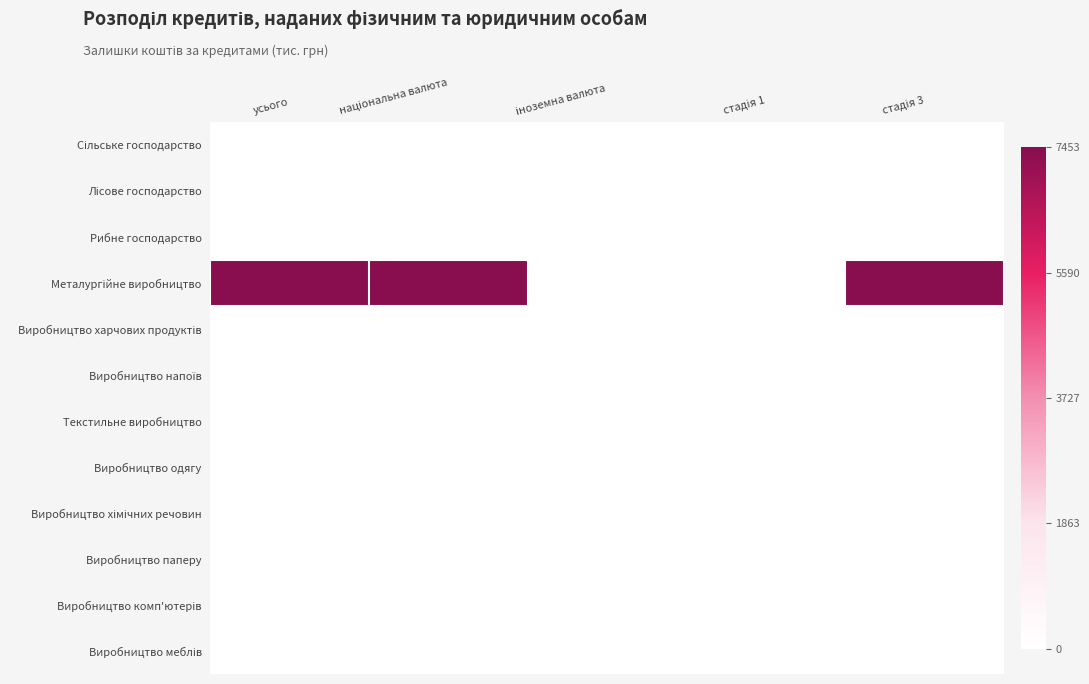

Rank the series at іноземна валюта from highest to lowest value.

Сільське господарство, Лісове господарство, Рибне господарство, Металургійне виробництво, Виробництво харчових продуктів, Виробництво напоїв, Текстильне виробництво, Виробництво одягу, Виробництво хімічних речовин, Виробництво паперу, Виробництво комп'ютерів, Виробництво меблів